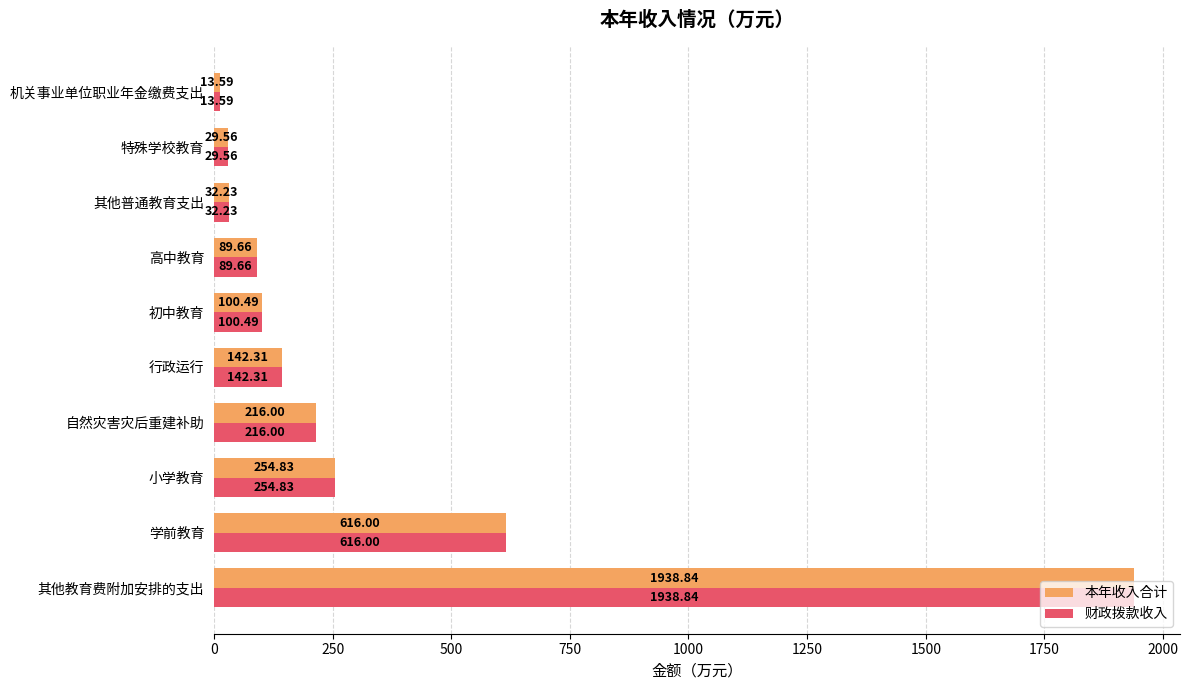

What is the total value across all series at 初中教育?

201.0